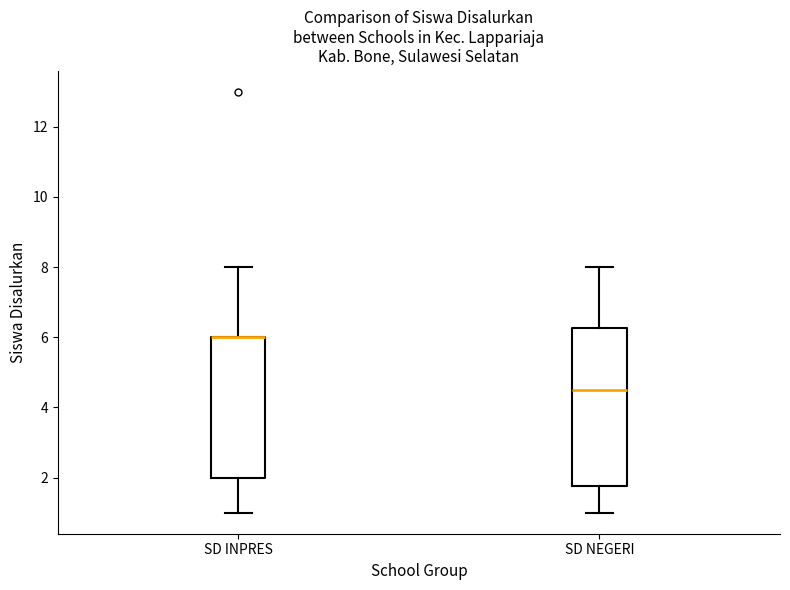

Where is the upper edge of the box for SD INPRES on the y-axis? The values are not printed on the chart, so give them approximately, as read against the axis.

6.0